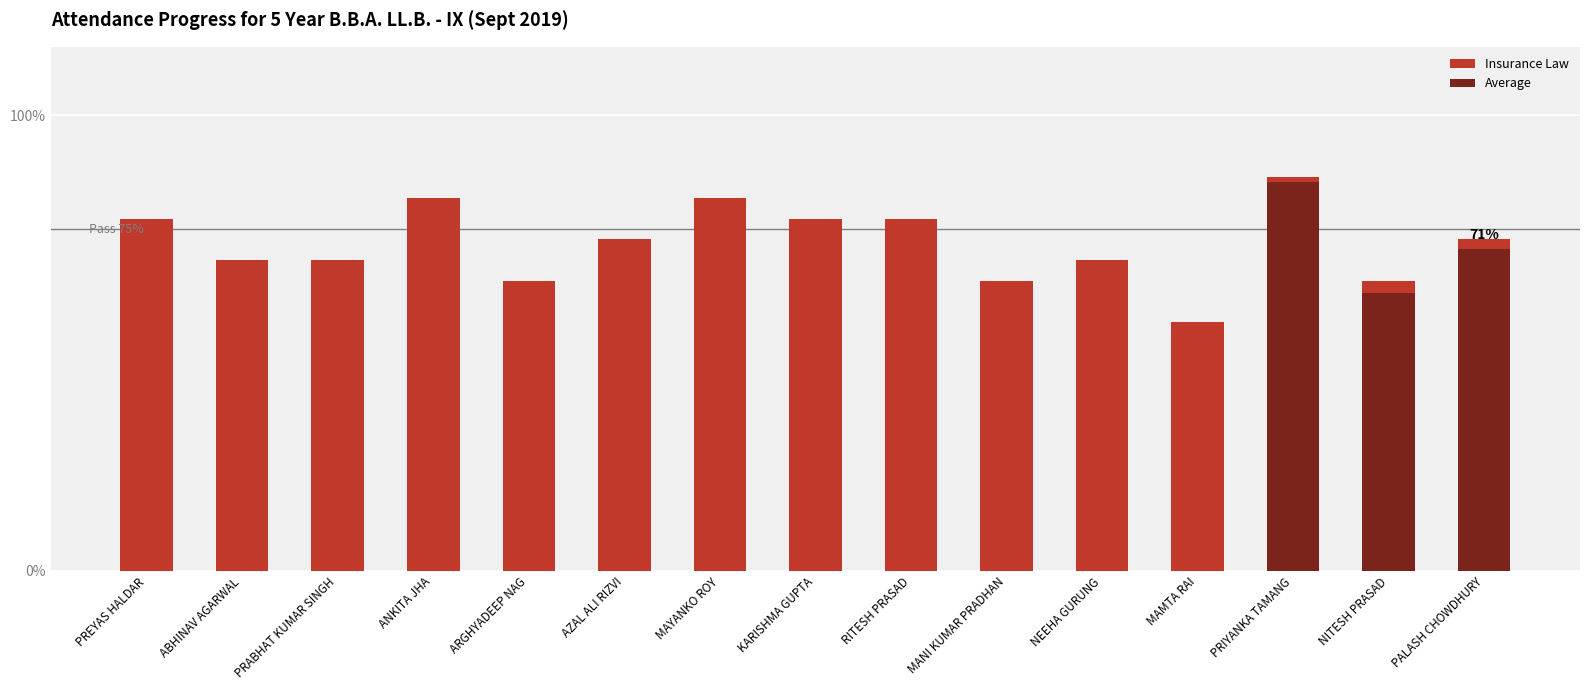

At how many categories does at least one series exceed 0?

15